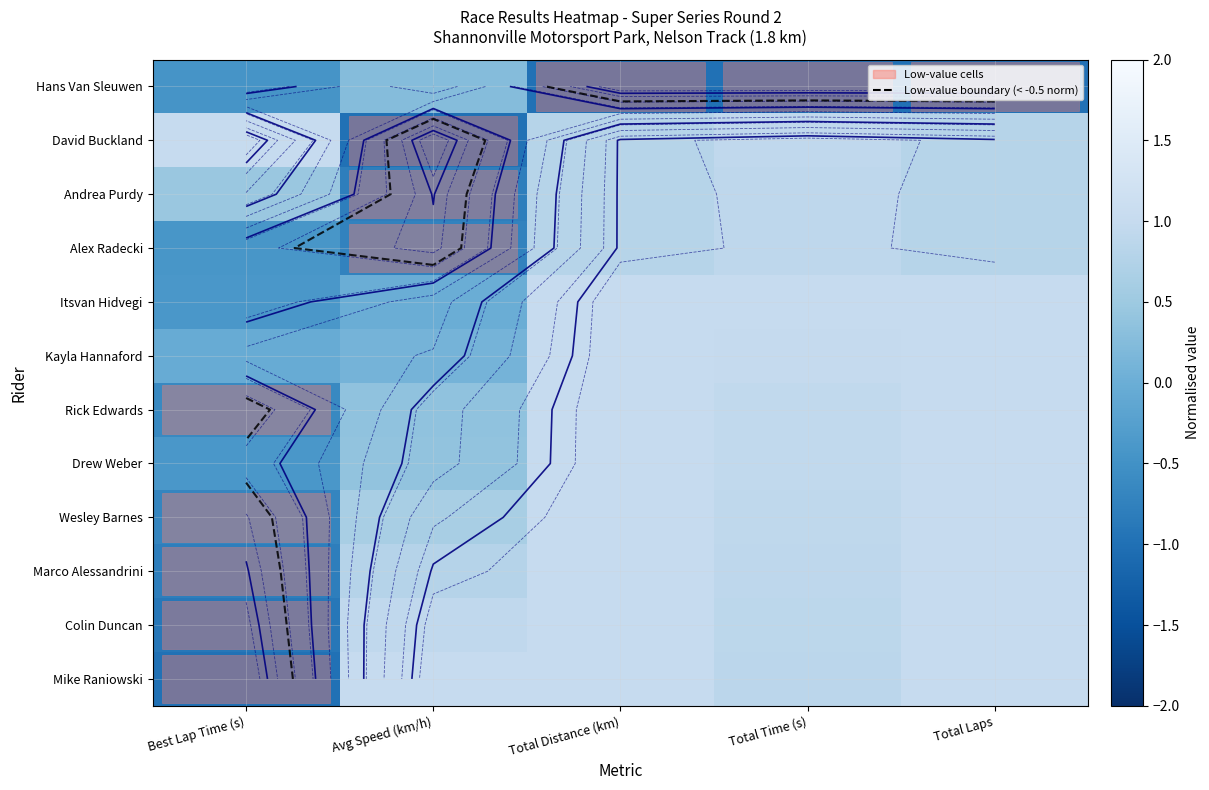

What is the average value of the Marco Alessandrini series?

0.6